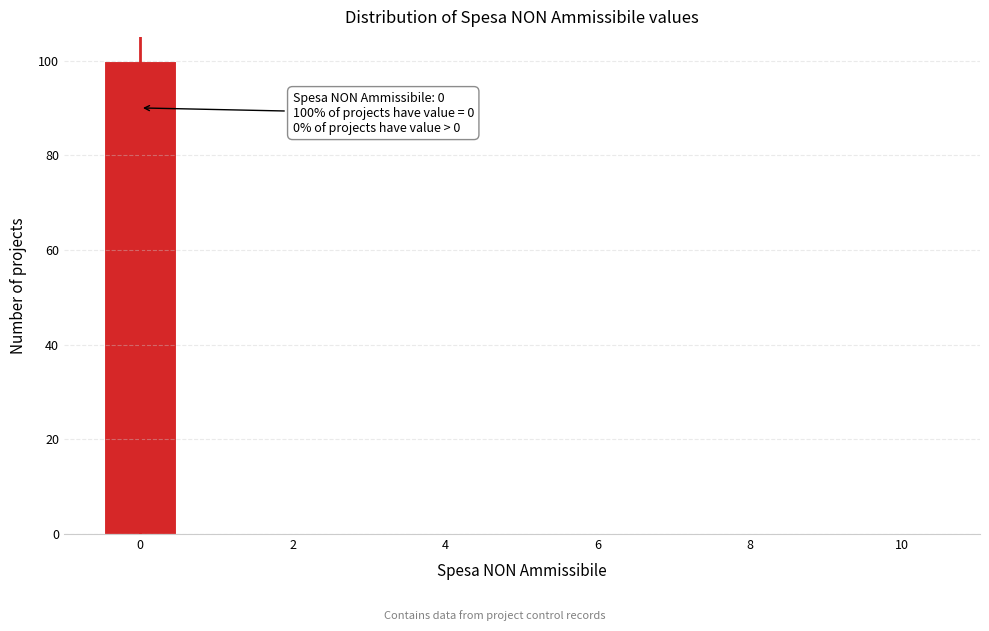

Over which range of the x-axis is the bar tallest?

-0.5 to 0.5